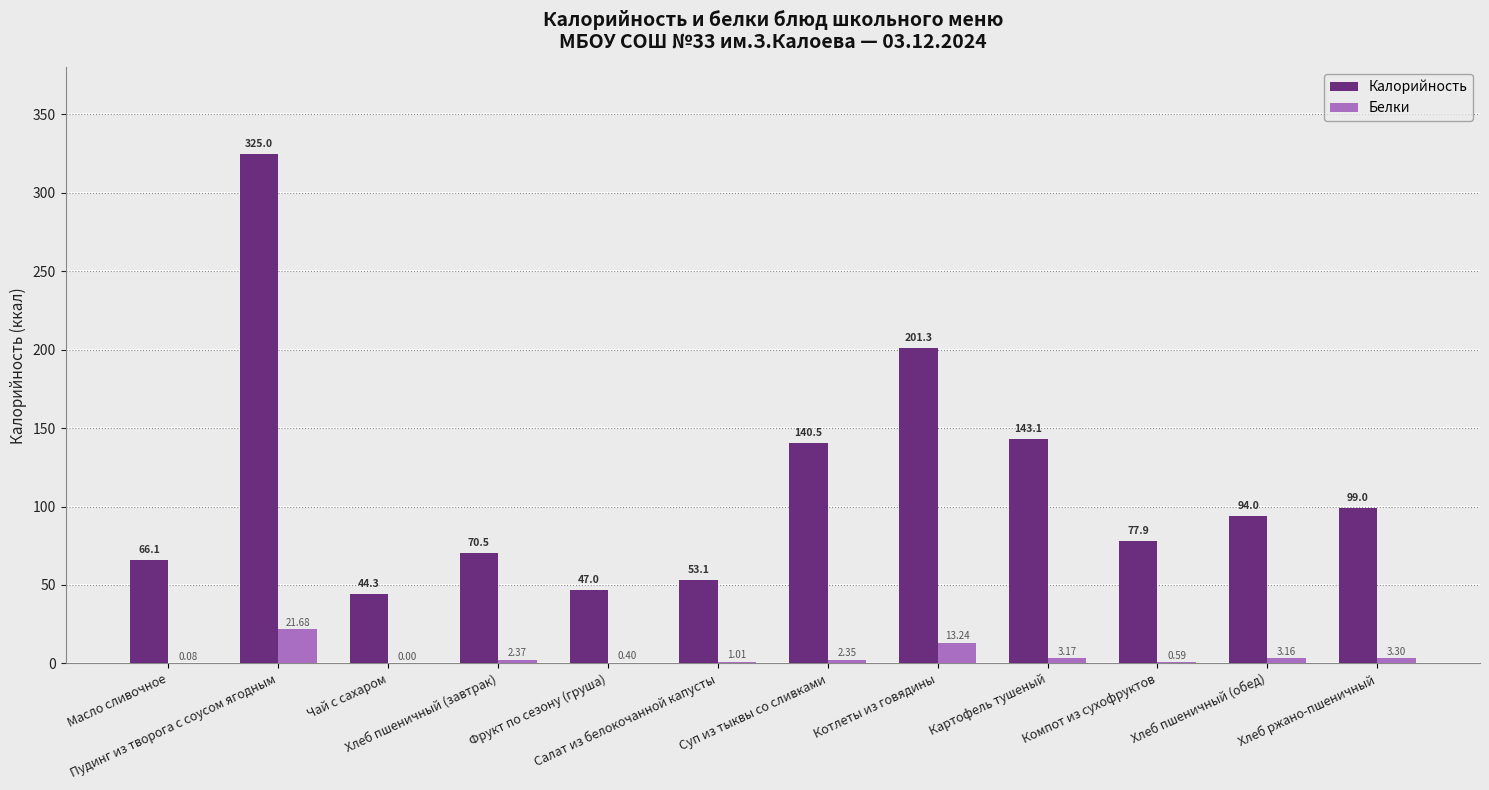

The value of Калорийность at Хлеб пшеничный (завтрак) is 28.7. True or false?

False